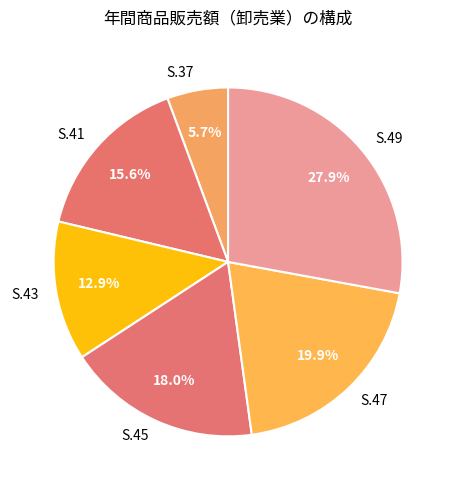

The S.43 slice represents 13% of the pie. True or false?

True